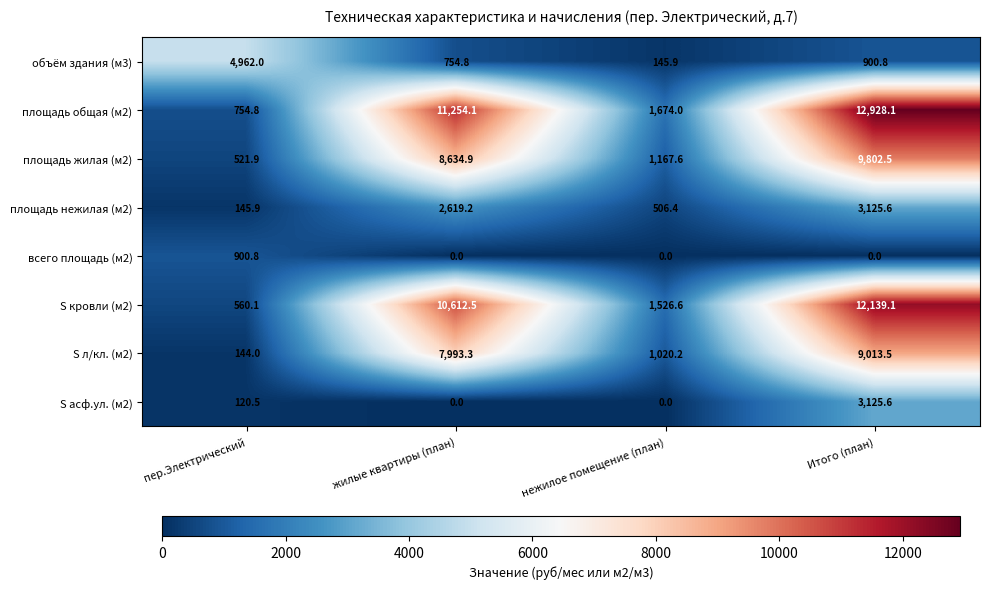

What is the spread (max minus min) of values at Итого (план)?

12928.1